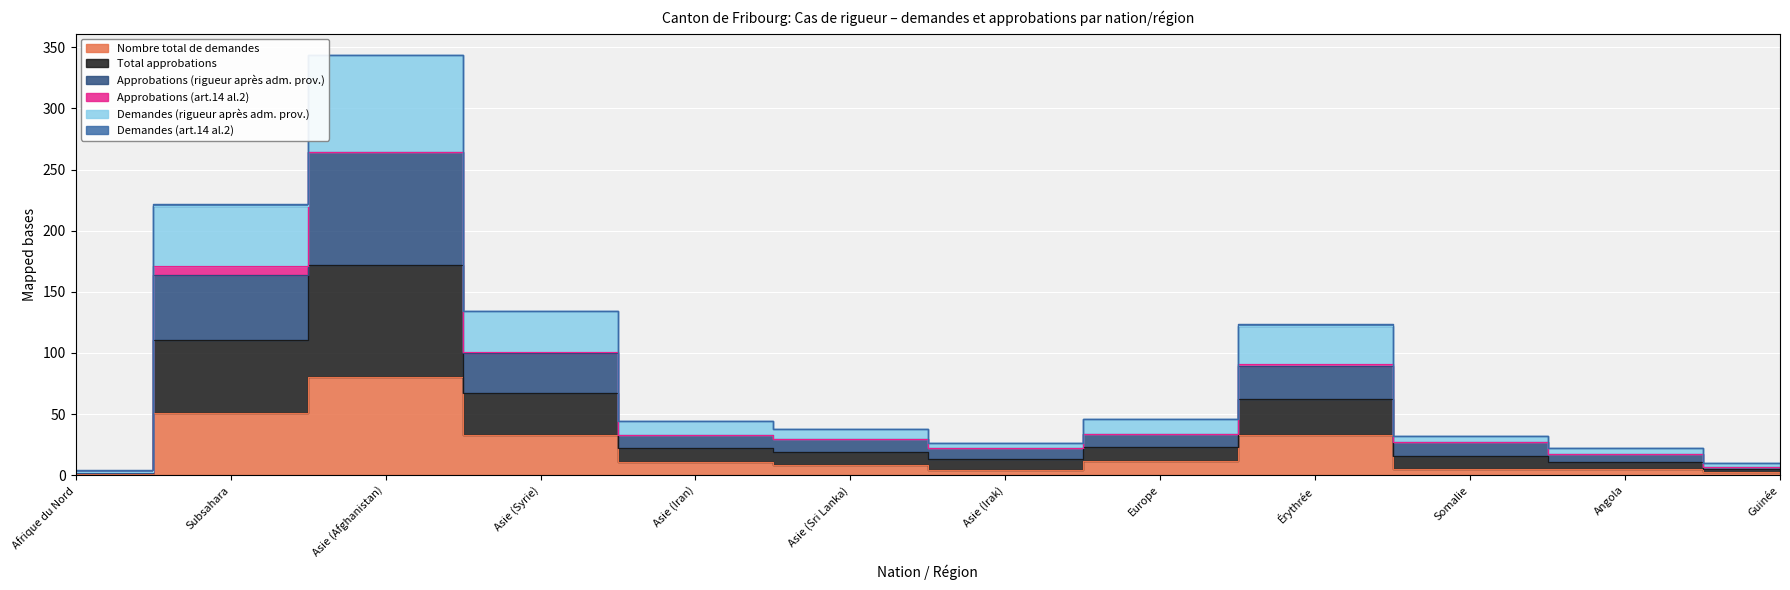

What is the average value of the Demandes (rigueur après adm. prov.) series?

87